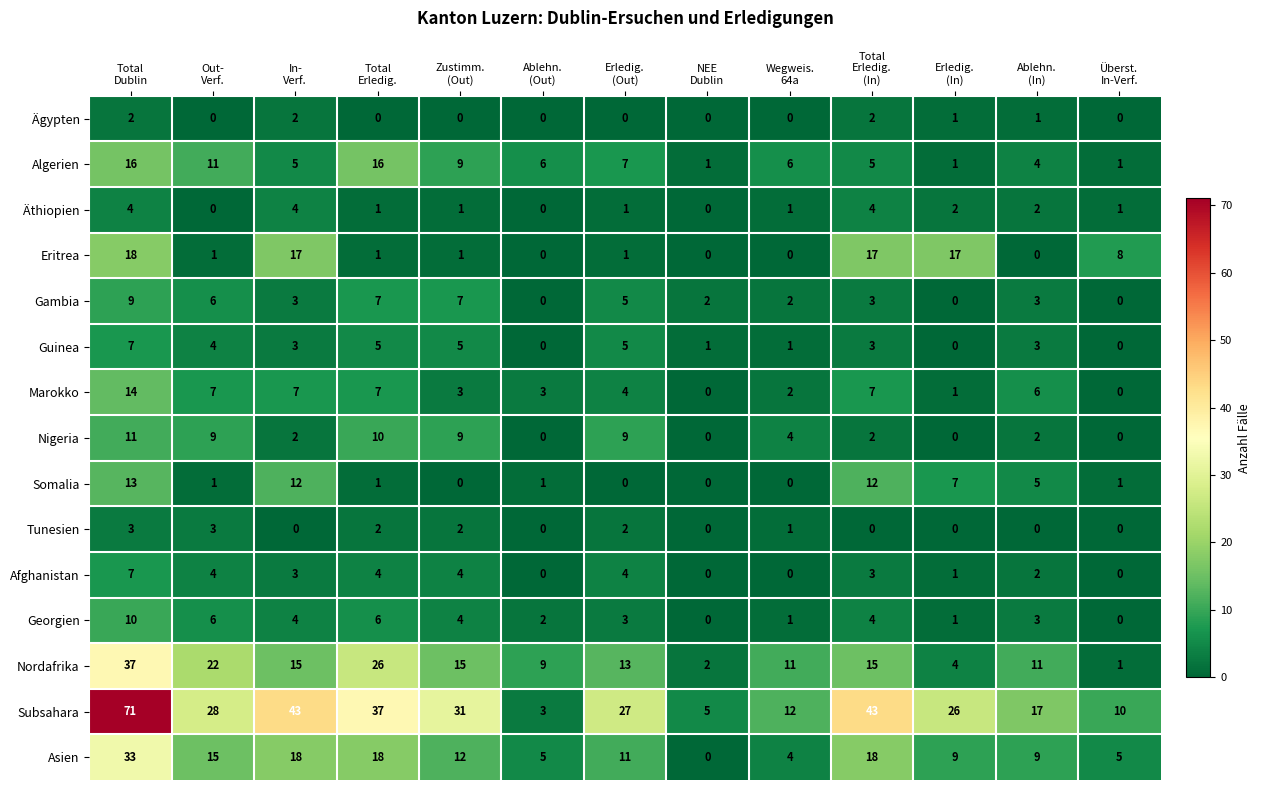

What is the maximum value for Somalia?

13